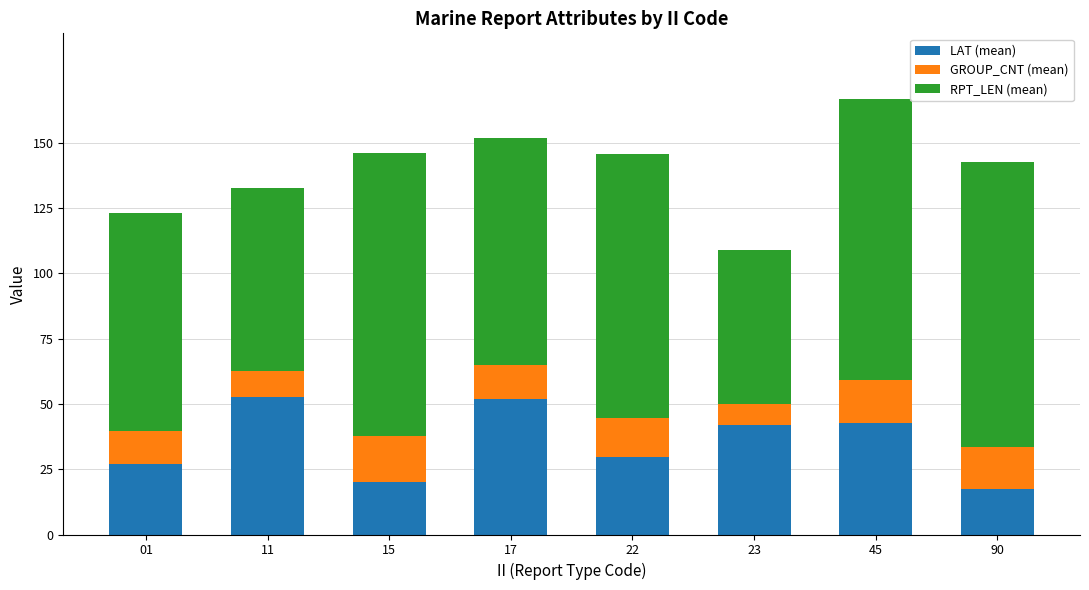

What is the average value of the LAT (mean) series?

35.4